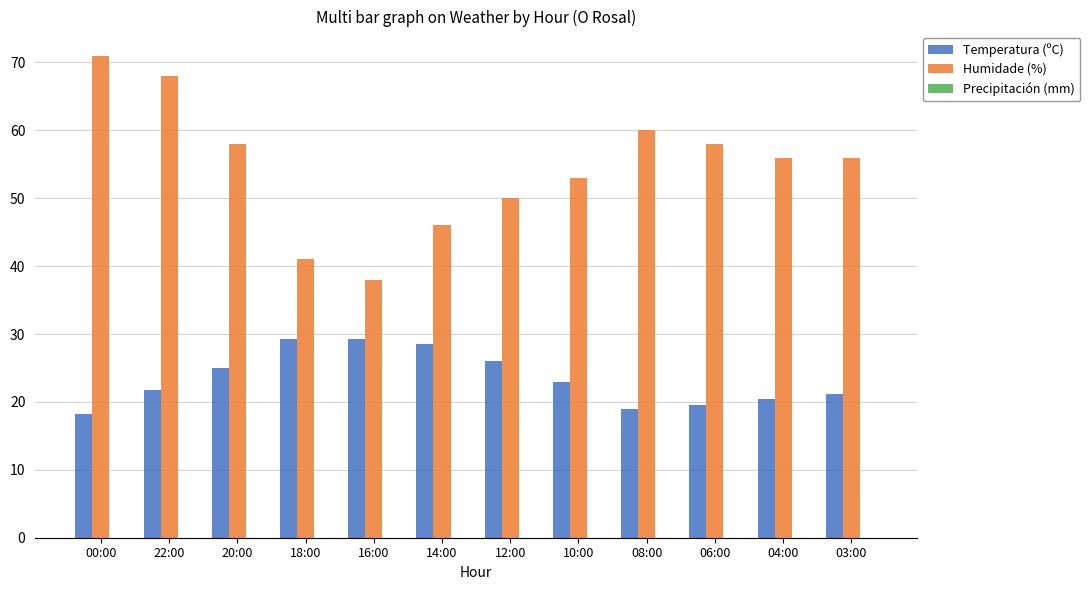

Rank the series at 22:00 from lowest to highest value.

Temperatura (ºC), Humidade (%)